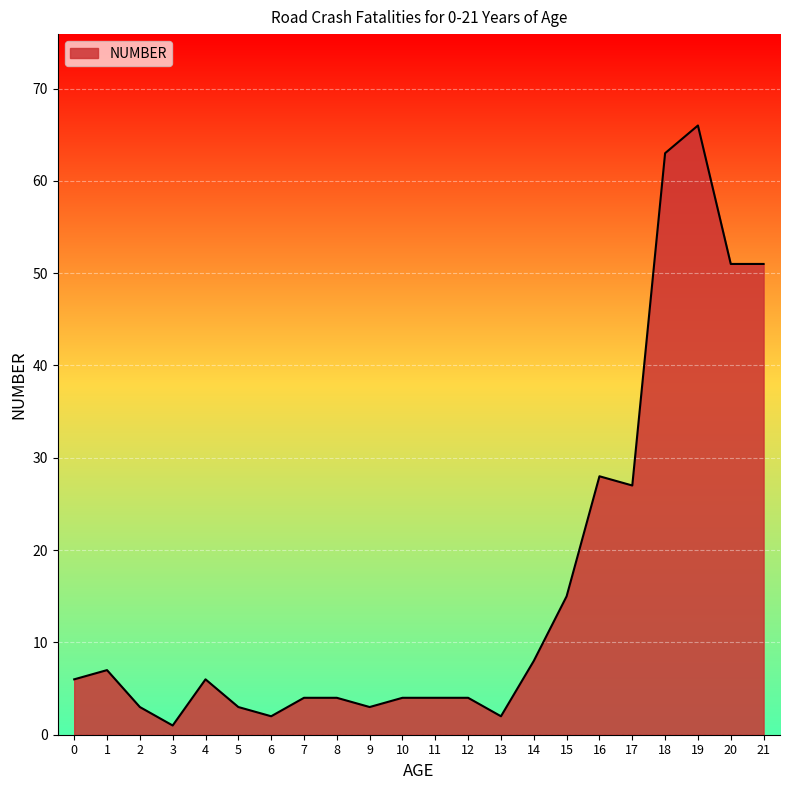

Does the chart display data point markers on the line(s)?

No